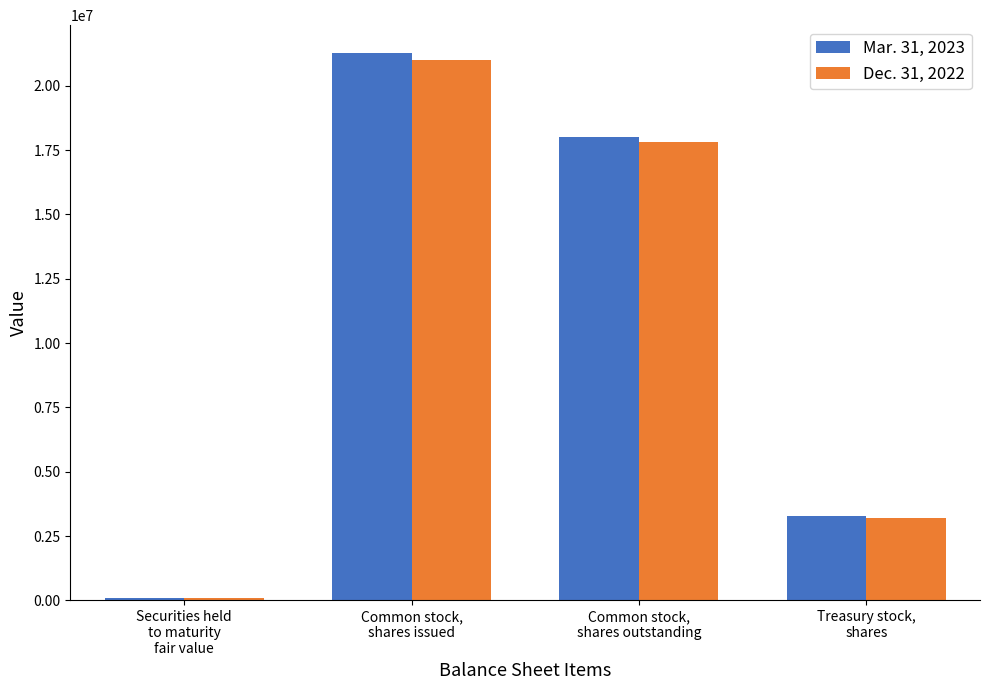

What is the value of the Mar. 31, 2023 bar at the 2nd from the left?

21291670